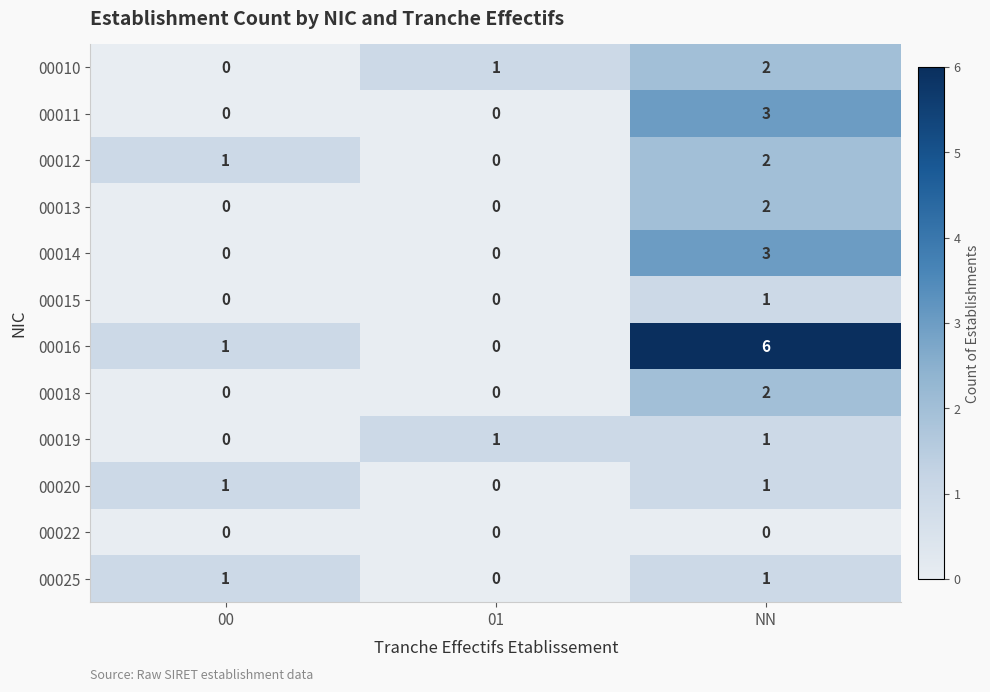

True or false: 00013 has a value of 0 at 01.

True